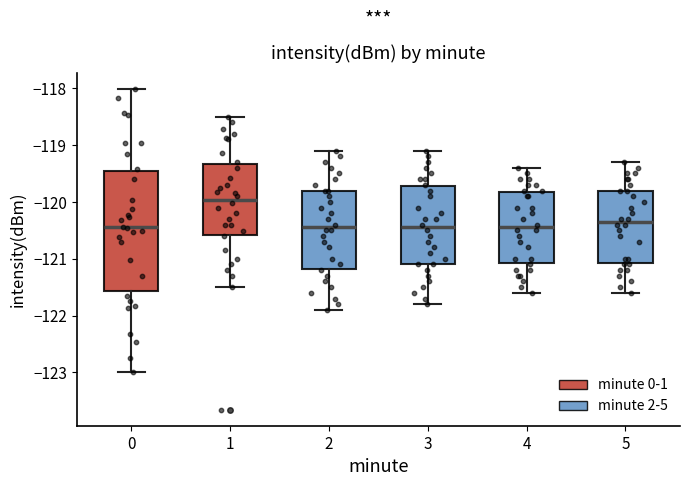

Which box's median line is the highest?

1